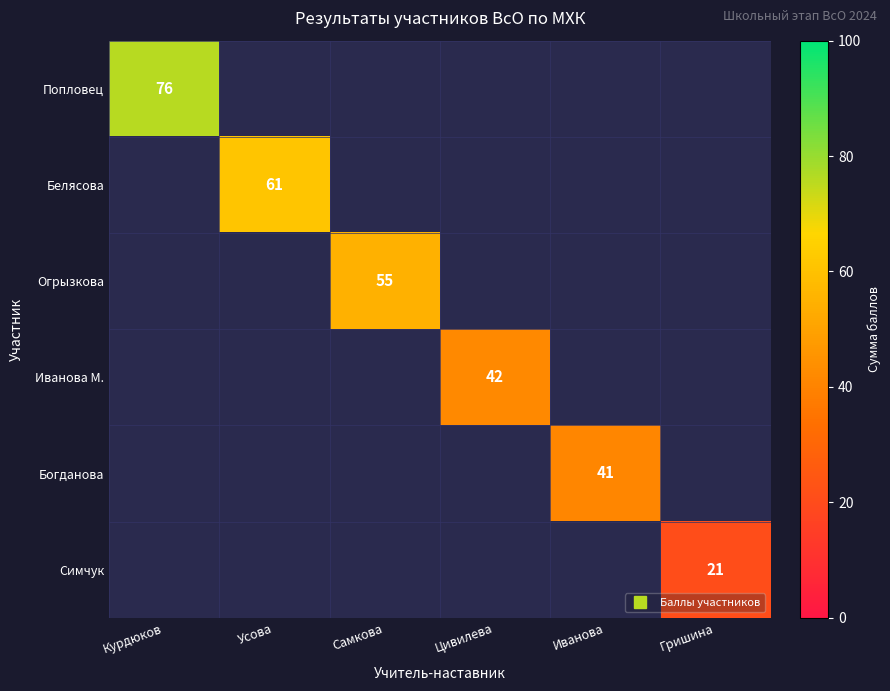

What is the smallest value displayed?

21.0